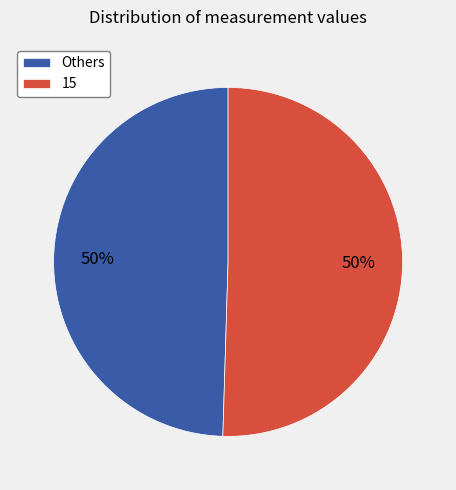

Combined, do 15 and Others account for over 50%?

Yes